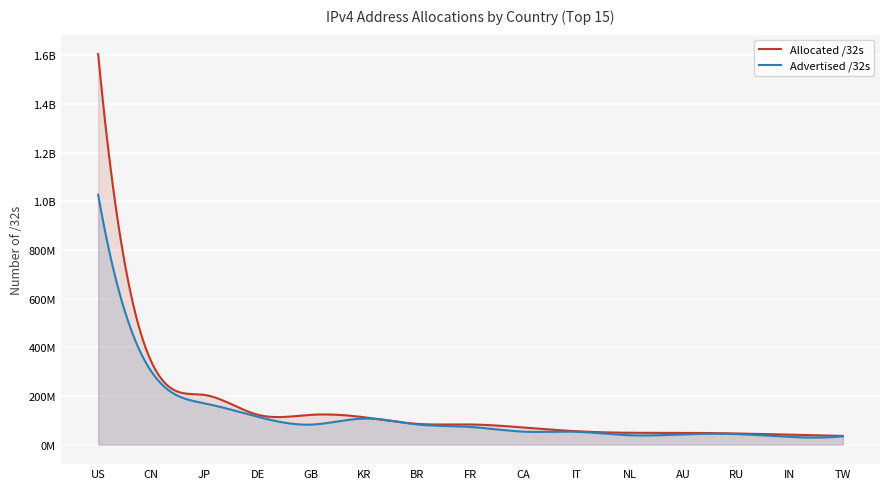

What is the highest value of the Advertised /32s series?

1027016608